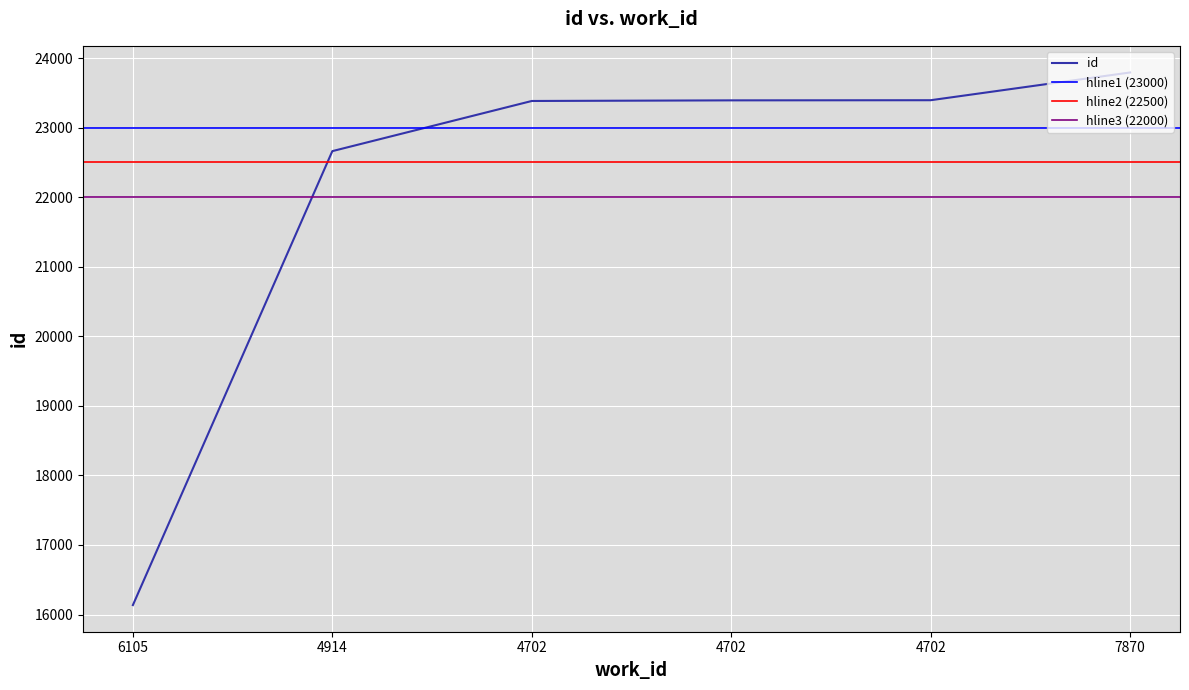

The chart shows a value of 31510 at 4702. True or false?

False